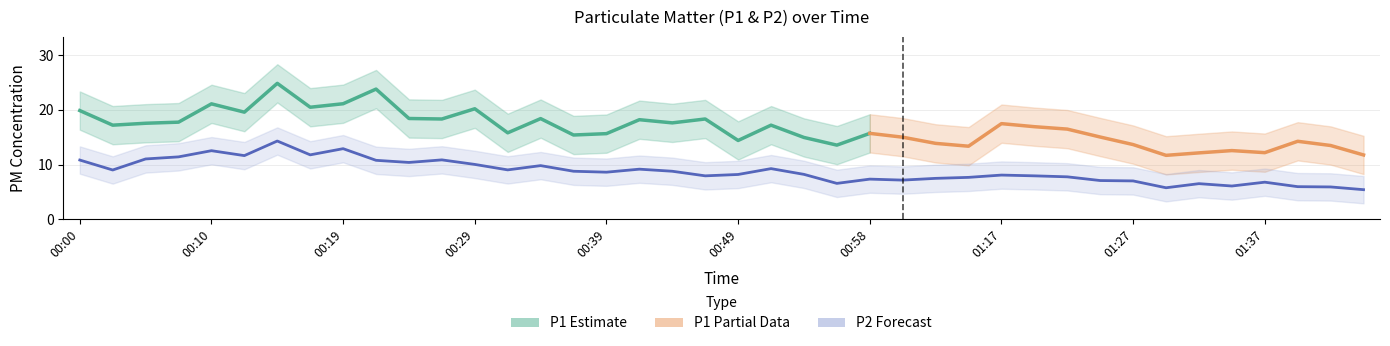

The value at 01:42 is 5.9. True or false?

True